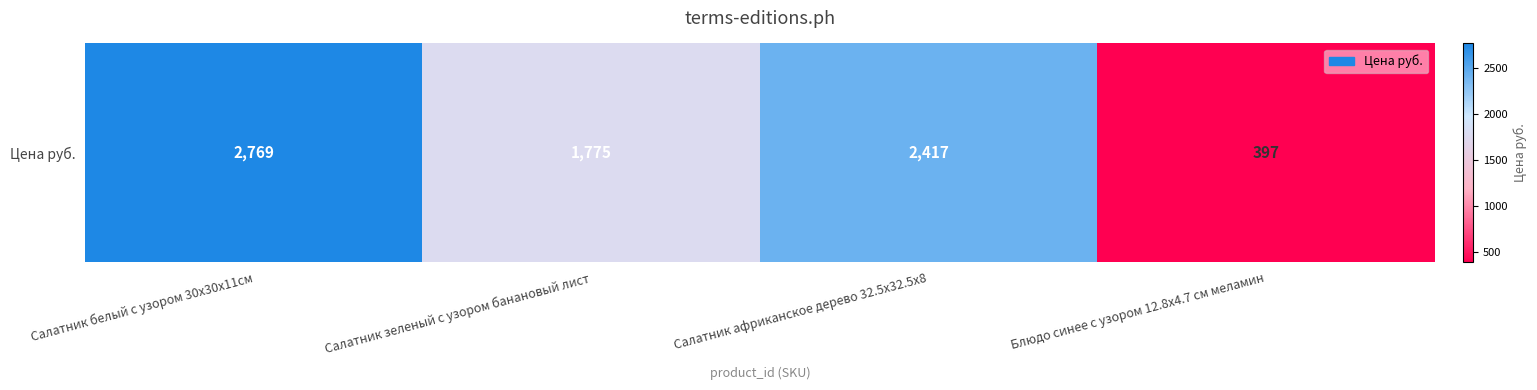

Reading left to right, transcribe all the data shown in this chart.

2769	1775	2417	397